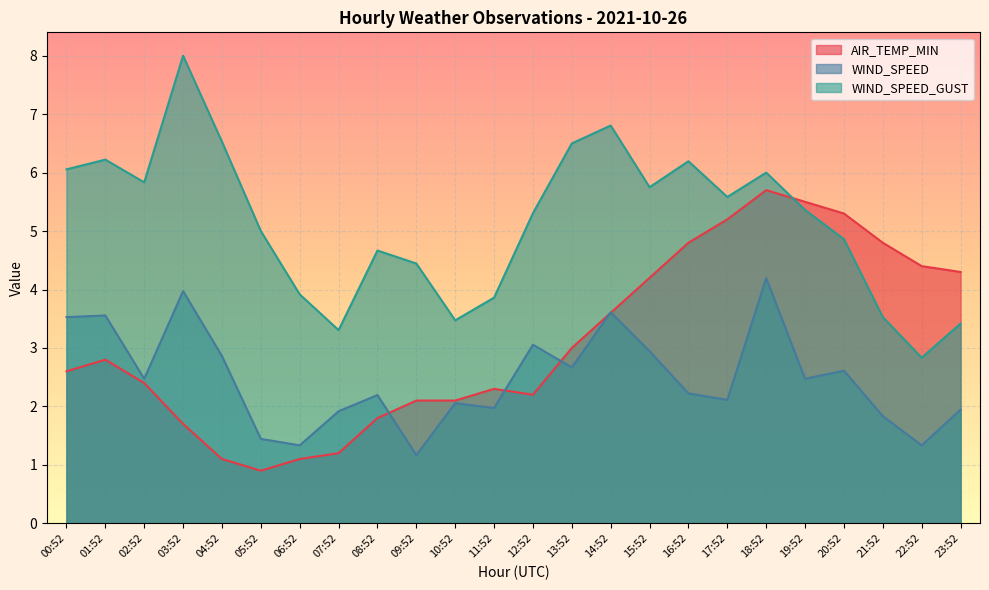

What is the sum of the WIND_SPEED_GUST values at 14:52 and 15:52?

12.6